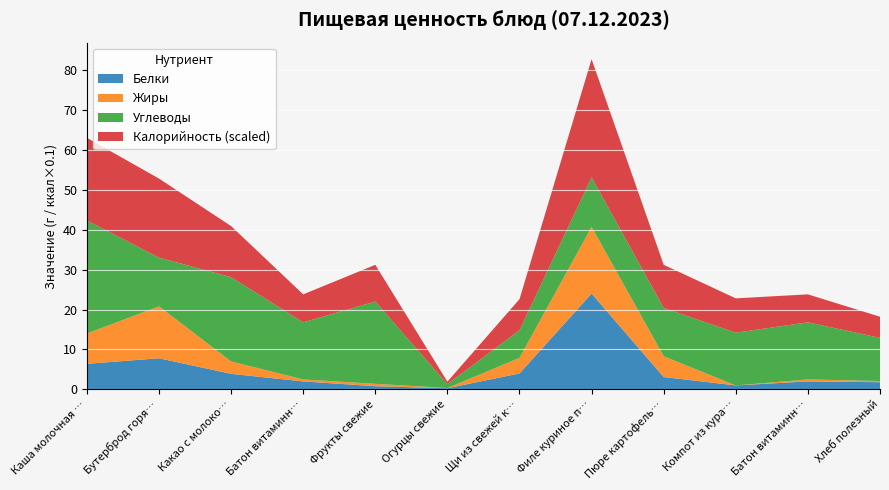

Reading left to right, list all the values displayed in this chart.

Белки: Каша молочная пшенная=6.4	Бутерброд горячий=7.8	Какао с молоком=3.9	Батон витаминный (завтрак)=2.0	Фрукты свежие=0.8	Огурцы свежие=0.3	Щи из свежей капусты=4.0	Филе куриное панированное=24.0	Пюре картофельное=3.1	Компот из кураги=1.0	Батон витаминный (обед)=2.0	Хлеб полезный=1.8
Жиры: Каша молочная пшенная=7.6	Бутерброд горячий=13.0	Какао с молоком=3.1	Батон витаминный (завтрак)=0.5	Фрукты свежие=0.6	Огурцы свежие=0.0	Щи из свежей капусты=3.9	Филе куриное панированное=16.7	Пюре картофельное=5.2	Компот из кураги=0.0	Батон витаминный (обед)=0.5	Хлеб полезный=0.3
Углеводы: Каша молочная пшенная=28.3	Бутерброд горячий=12.2	Какао с молоком=21.1	Батон витаминный (завтрак)=14.3	Фрукты свежие=20.6	Огурцы свежие=1.0	Щи из свежей капусты=6.9	Филе куриное панированное=12.4	Пюре картофельное=12.1	Компот из кураги=13.2	Батон витаминный (обед)=14.3	Хлеб полезный=10.8
Калорийность (scaled): Каша молочная пшенная=20.7	Бутерброд горячий=19.8	Какао с молоком=12.8	Батон витаминный (завтрак)=7.0	Фрукты свежие=9.2	Огурцы свежие=0.6	Щи из свежей капусты=7.8	Филе куриное панированное=29.6	Пюре картофельное=10.8	Компот из кураги=8.6	Батон витаминный (обед)=7.0	Хлеб полезный=5.3